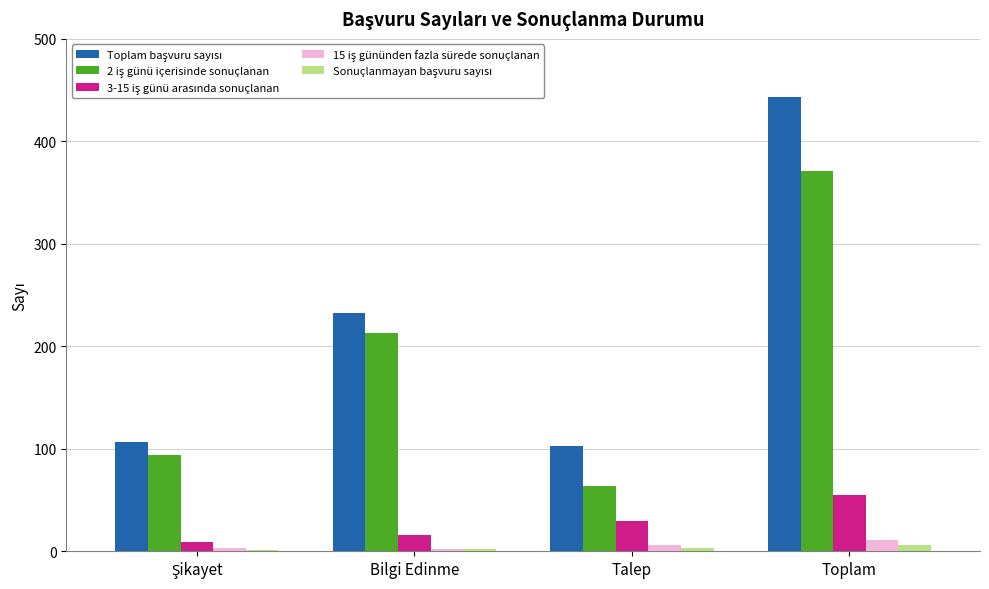

At which category is the sum across all series the highest?

Toplam